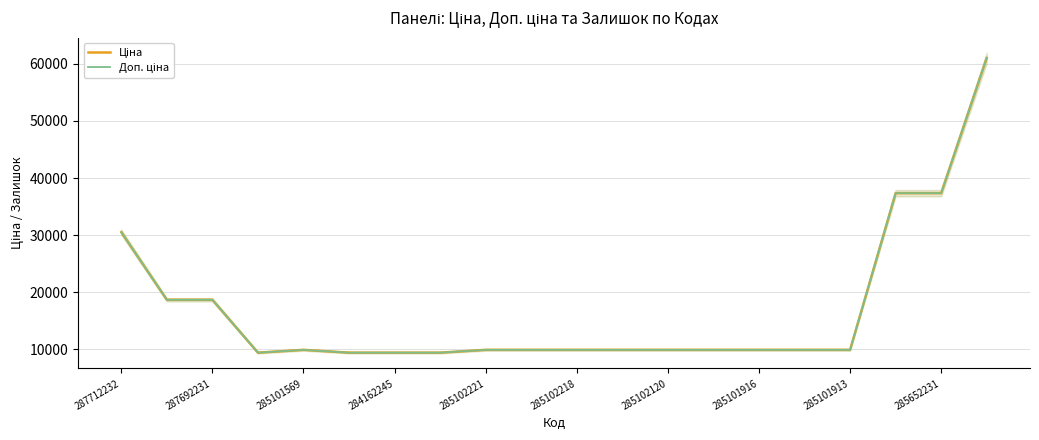

How many data points does each series have?

20